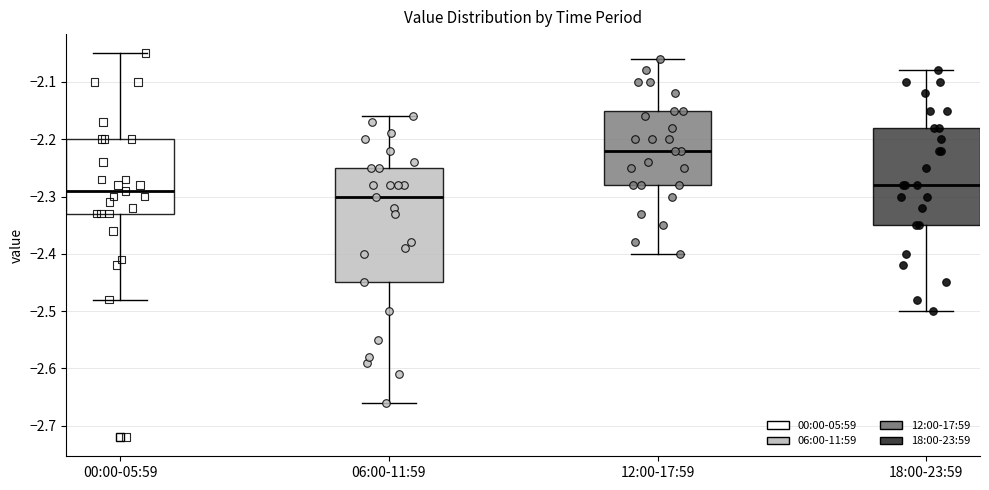

Where does the lower whisker of the box for 18:00-23:59 end on the y-axis? The values are not printed on the chart, so give them approximately, as read against the axis.

-2.50